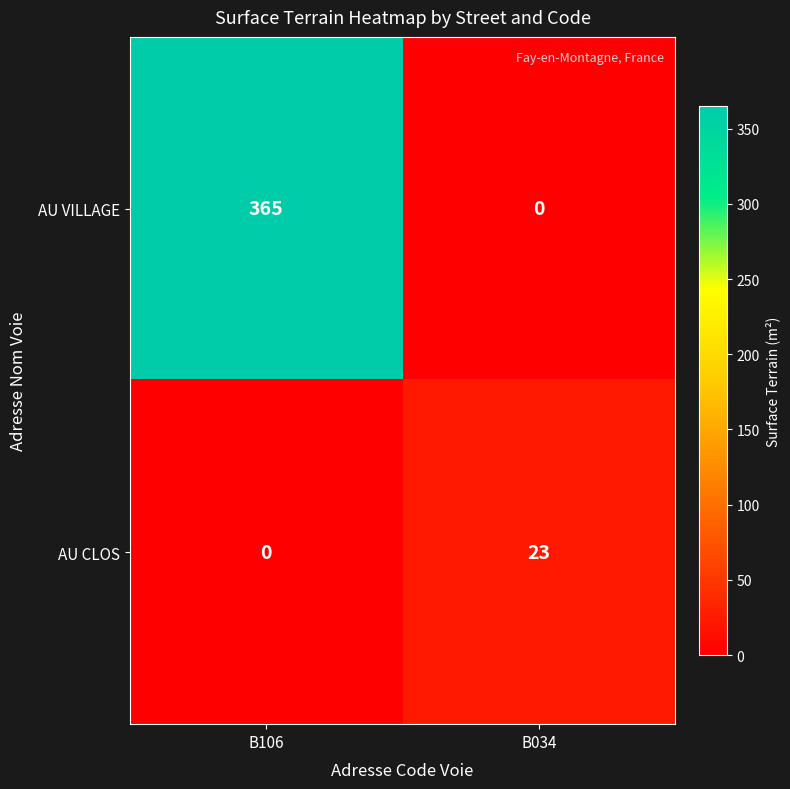

Is it true that AU VILLAGE equals -242 at B034?

False